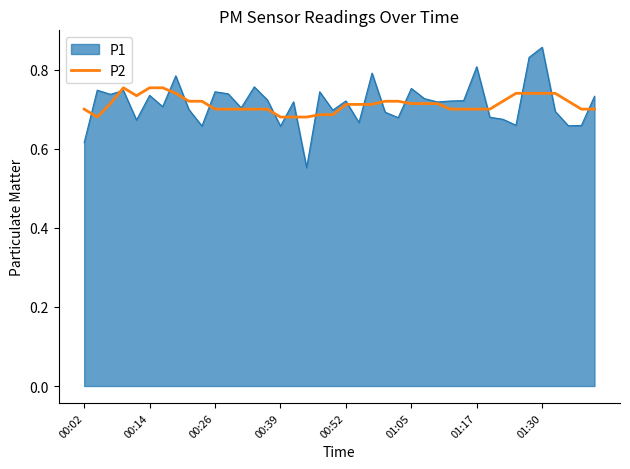

Rank the series by their maximum value, from highest to lowest.

P1, P2